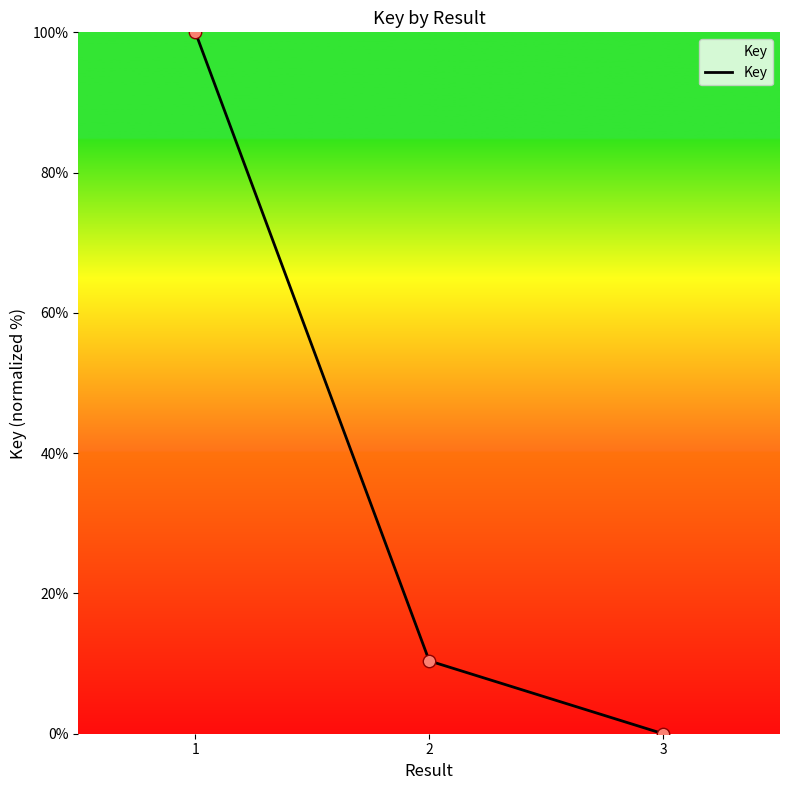

Between 1 and 3, which is larger?

1